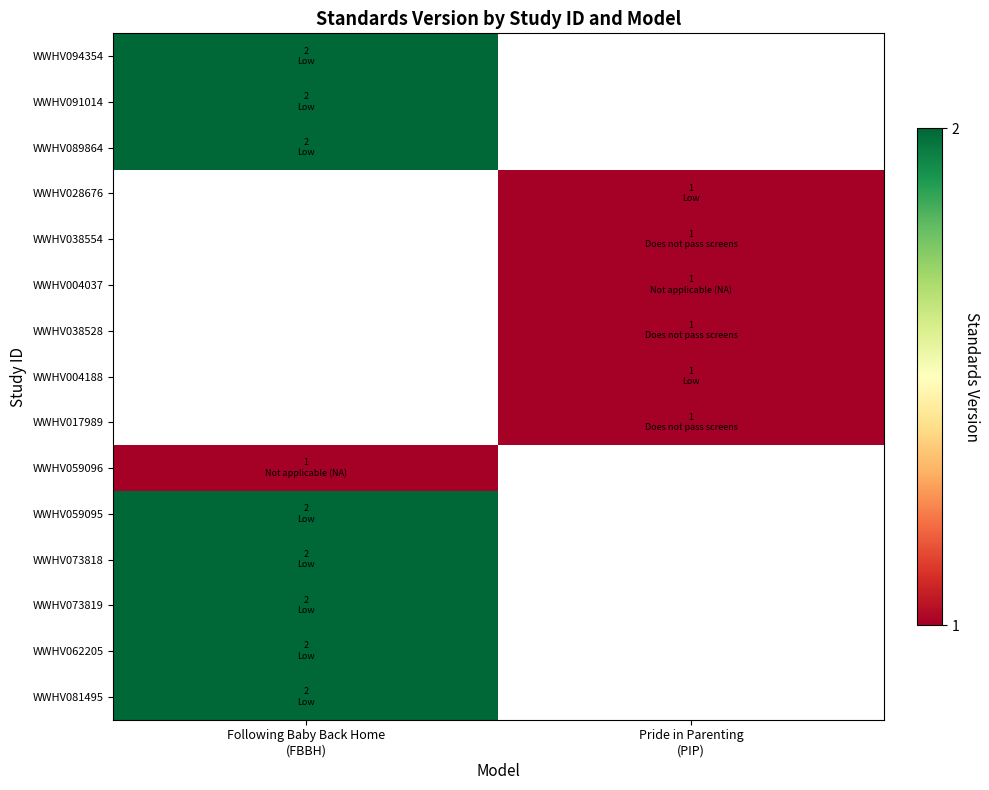

At which category does the chart reach its peak across all series?

Following Baby Back Home
(FBBH)